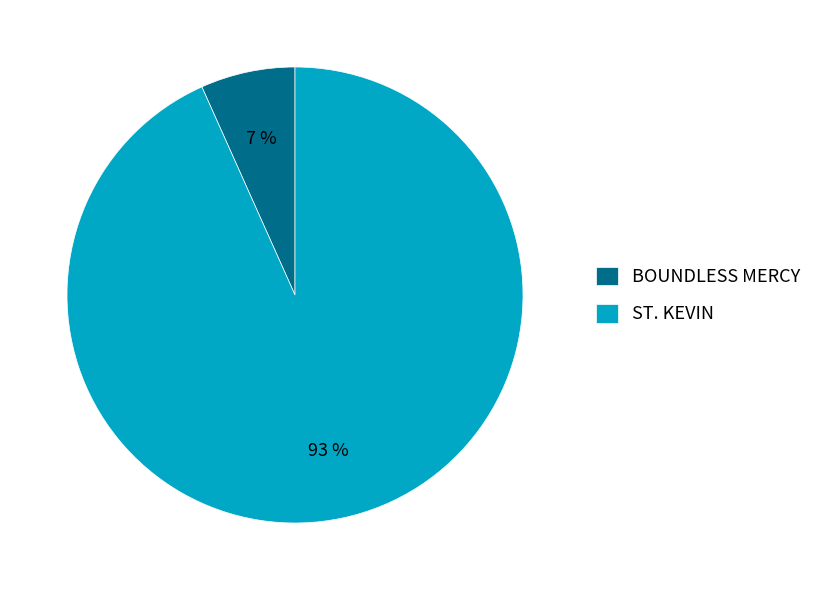

Between BOUNDLESS MERCY and ST. KEVIN, which is larger?

ST. KEVIN